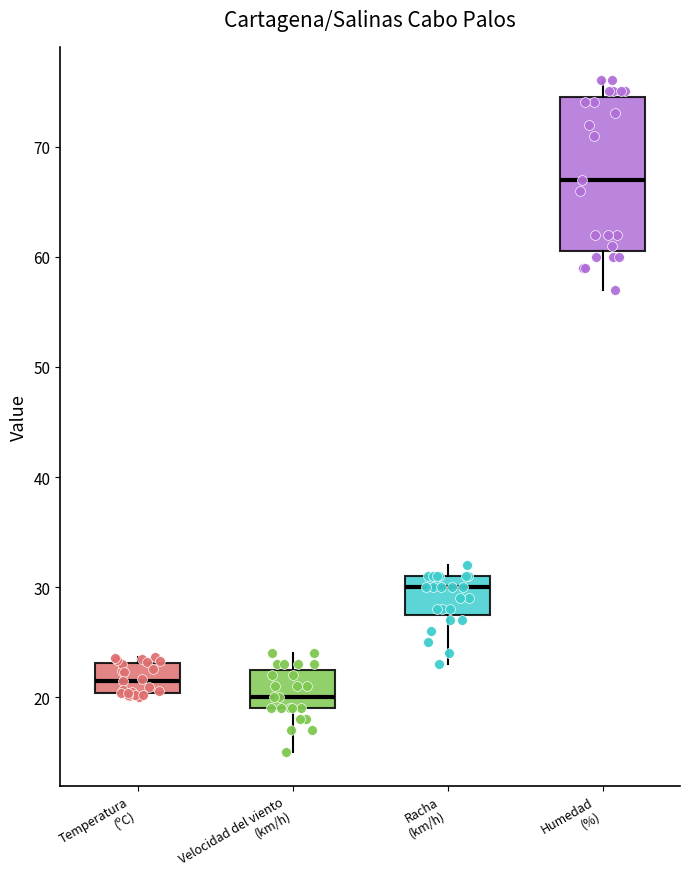

Reading left to right, transcribe this box plot: for each box, give where its median line is, the range the box spans, and where its two whiskers end, as read against the y-axis. The values are not printed on the chart, so give them approximately, as read against the axis.

Temperatura (ºC): median 22, box 20 to 23, whiskers 20 (just below the box's lower edge) to 24
Velocidad del viento (km/h): median 20, box 19 to 23, whiskers 15 to 24
Racha (km/h): median 30, box 28 to 31, whiskers 23 to 32
Humedad (%): median 67, box 61 to 75, whiskers 57 to 76